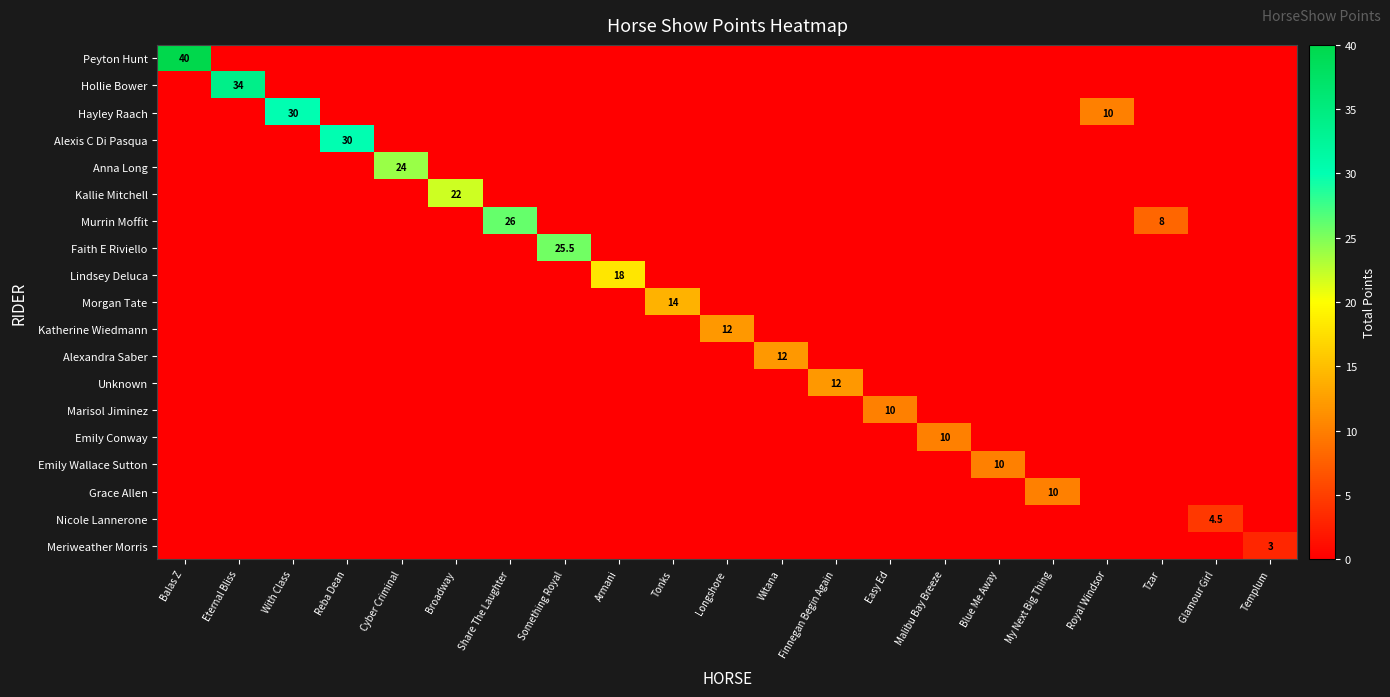

Is it true that Kallie Mitchell equals 6.7 at Broadway?

False